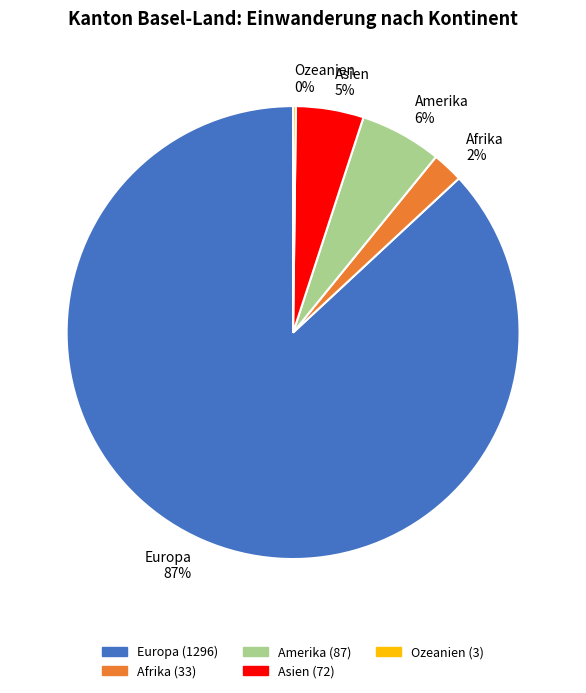

To the nearest percent, what is the average slice percentage?

20%